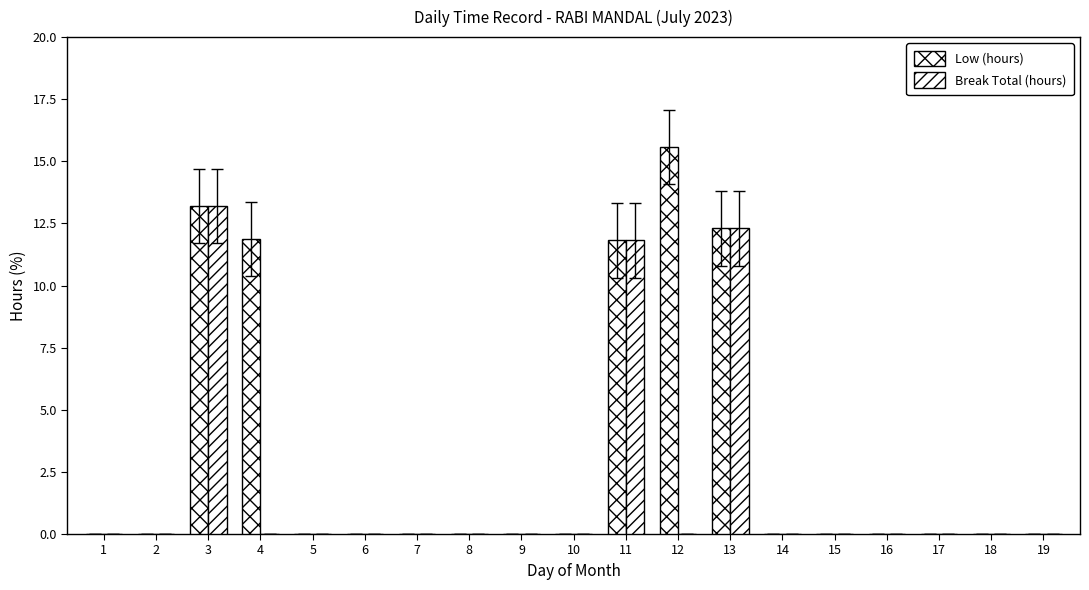

Count the number of data series in this chart.

2